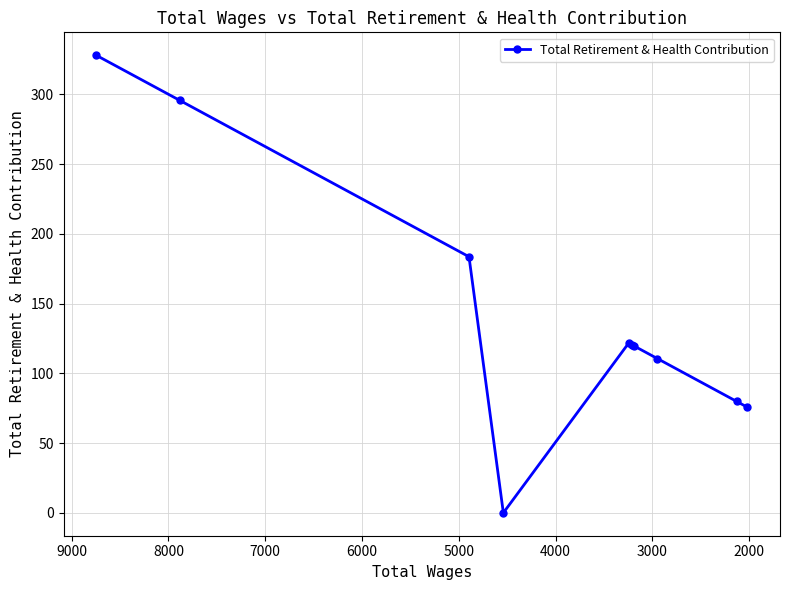

How many values are below 120?

5